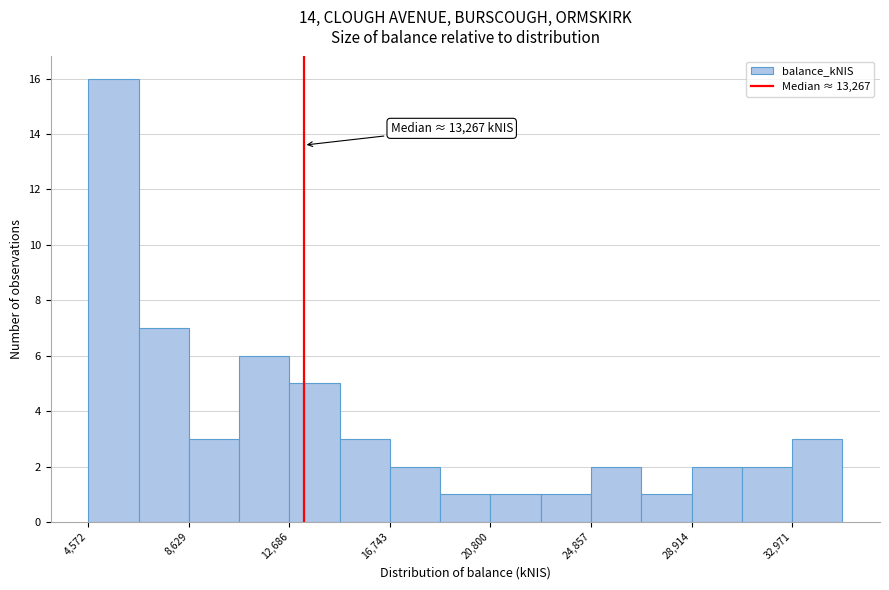

Over which range of the x-axis is the bar tallest?

4500 to 6500